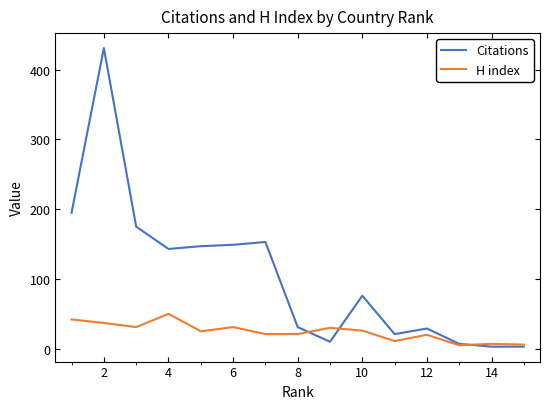

What is the maximum value shown in the chart?

431